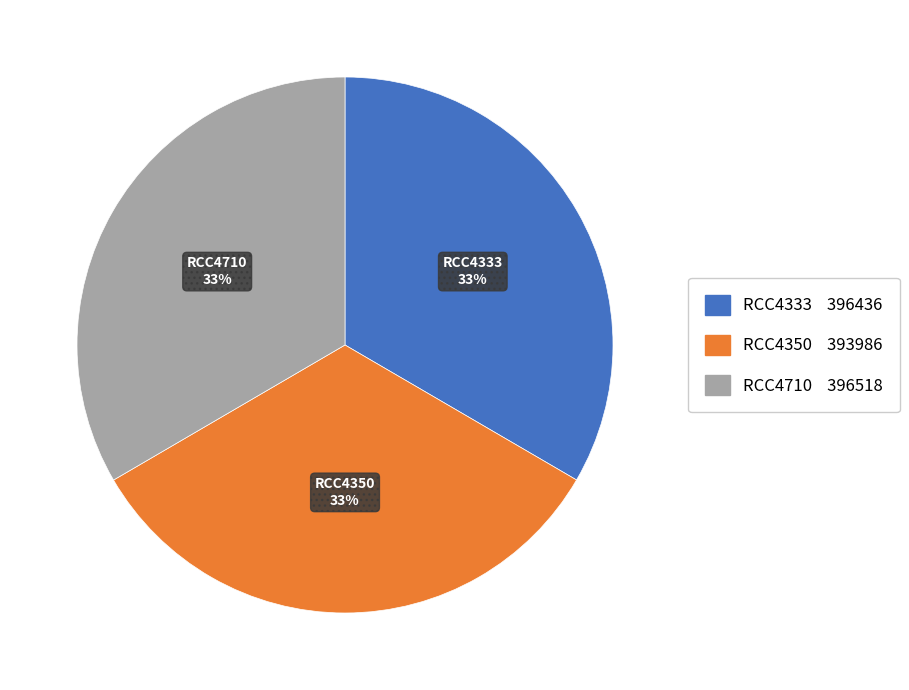

What is the ratio of the value at RCC4710 to the value at RCC4350?

1.0